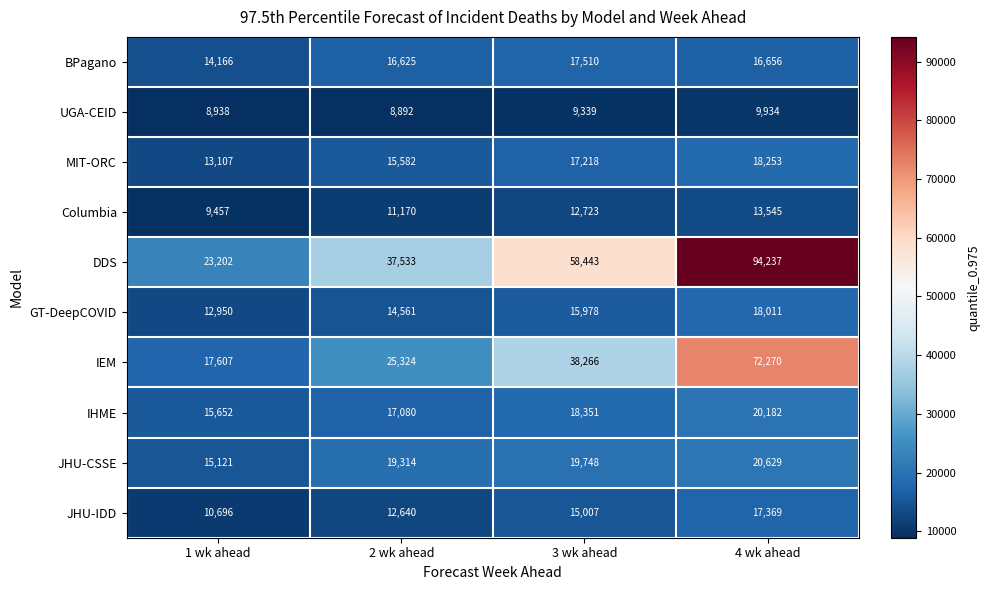

Rank the series by their maximum value, from highest to lowest.

DDS, IEM, JHU-CSSE, IHME, MIT-ORC, GT-DeepCOVID, BPagano, JHU-IDD, Columbia, UGA-CEID